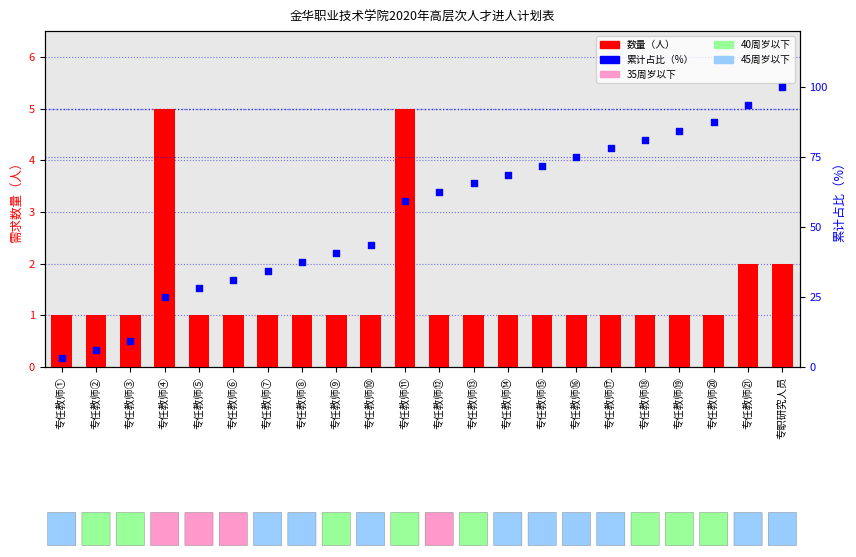

Which series has the widest spread of Y values?

累计占比（%）